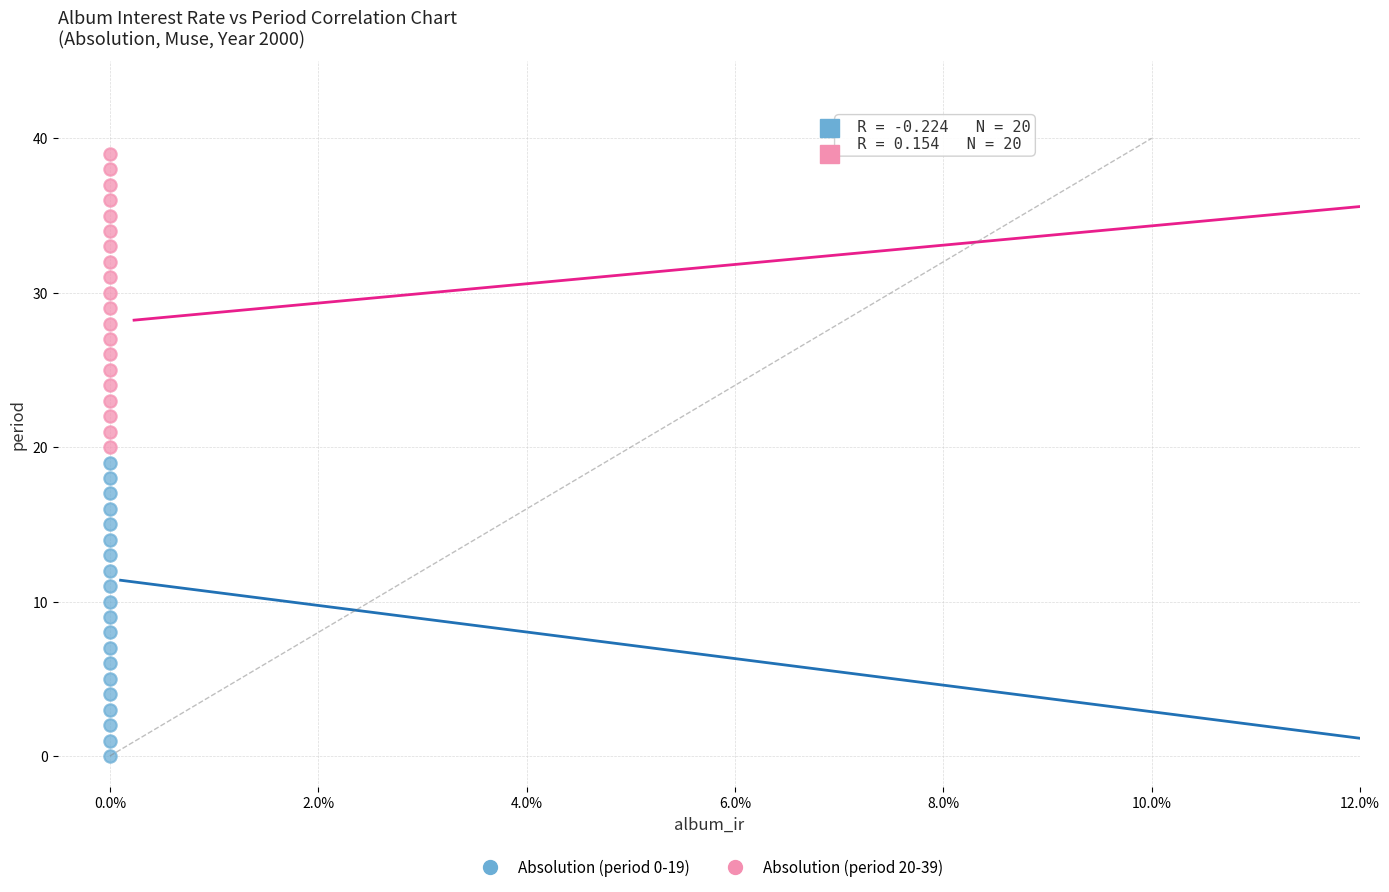

Across all data points, what is the range of Y values (max minus min)?

39